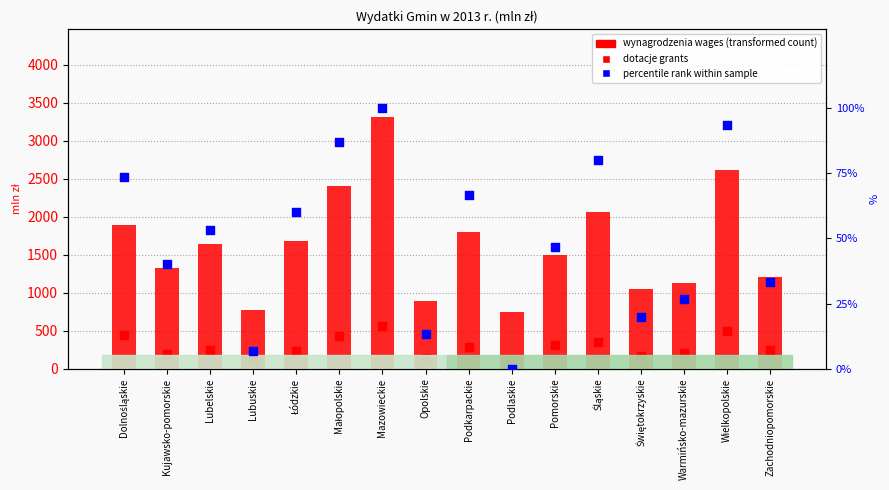

Which series has the widest spread of Y values?

wynagrodzenia wages